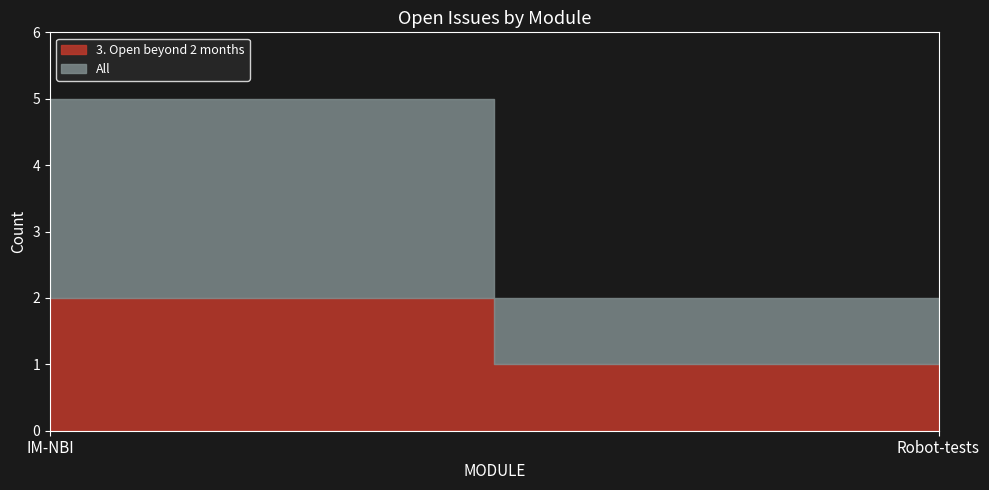

At which category is the sum across all series the highest?

IM-NBI